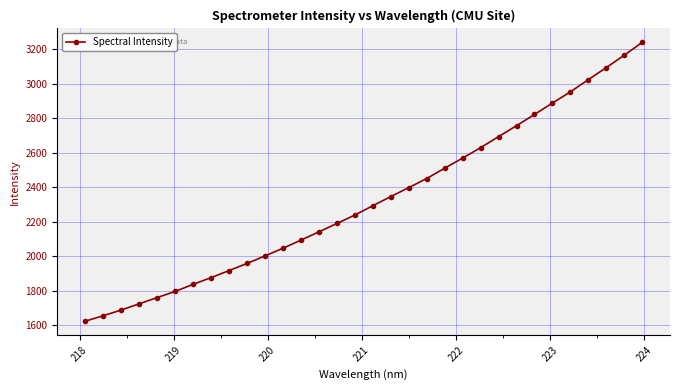

How many values are below 2292?

16